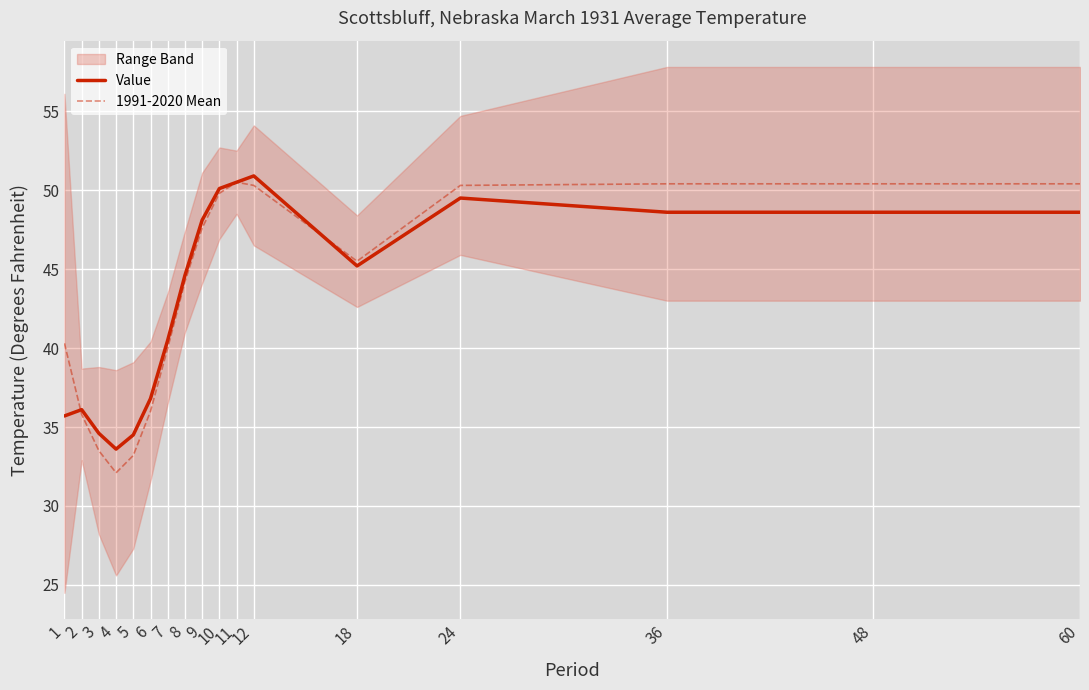

True or false: Value has a value of 34.5 at 5.

True